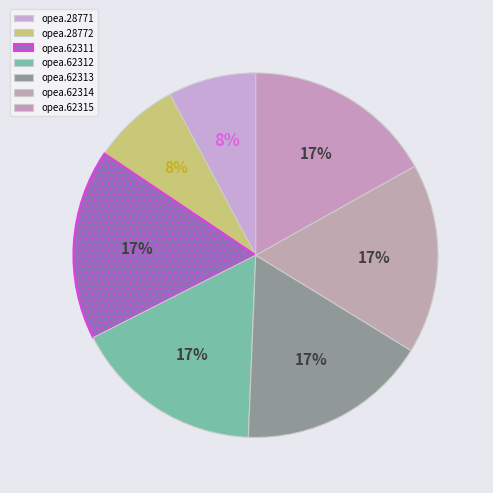

How much of the chart is everything except opea.62313?

83.1%